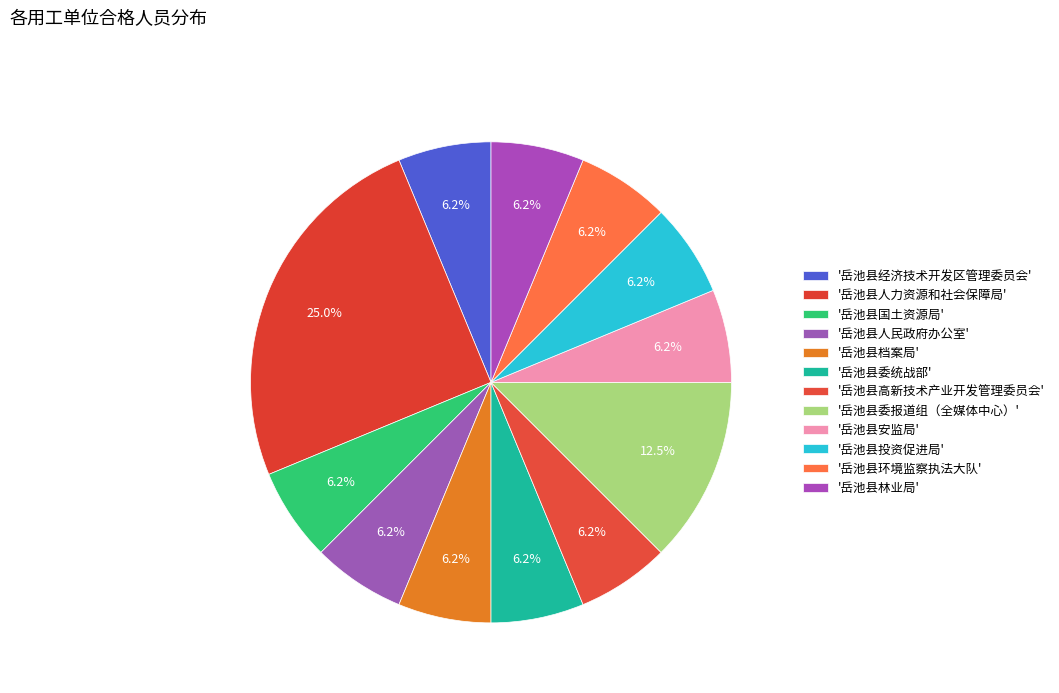

Count the number of slices in the pie.

12